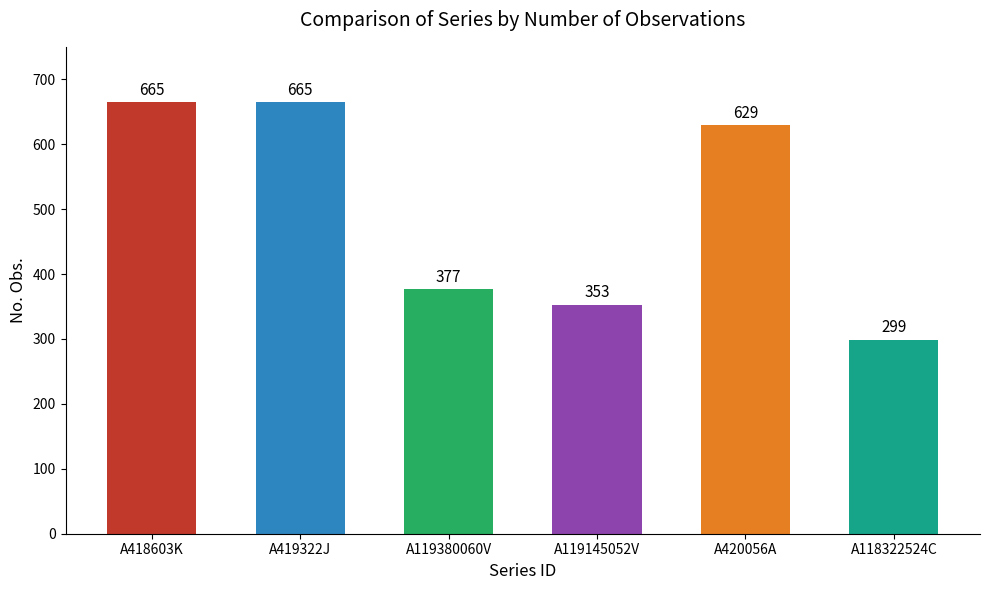

What is the difference between the second highest and minimum values?

366